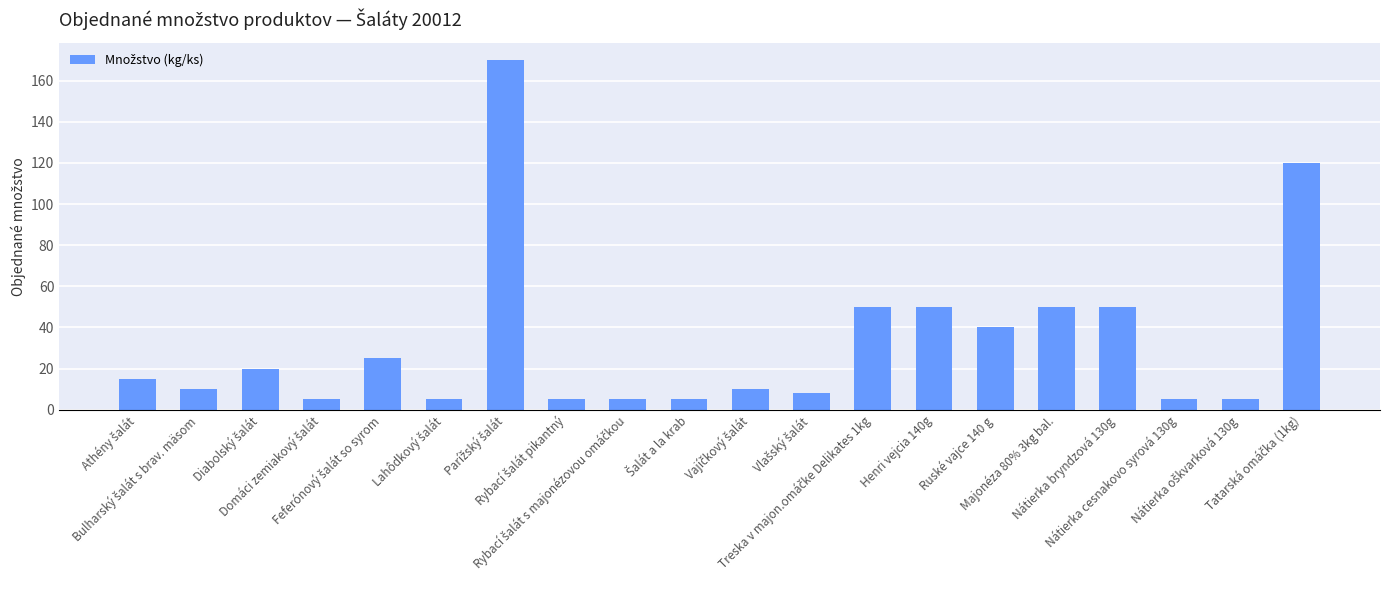

What is the maximum value shown in the chart?

170